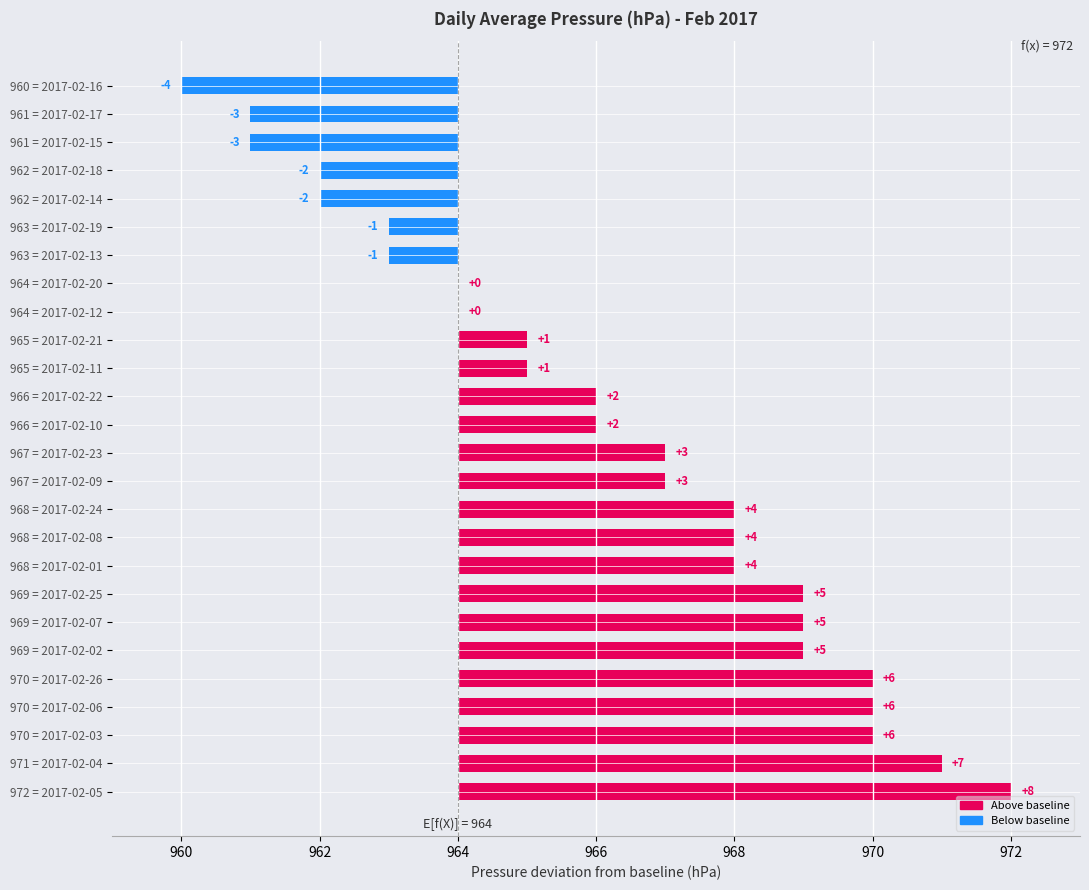

What is the maximum value shown in the chart?

8